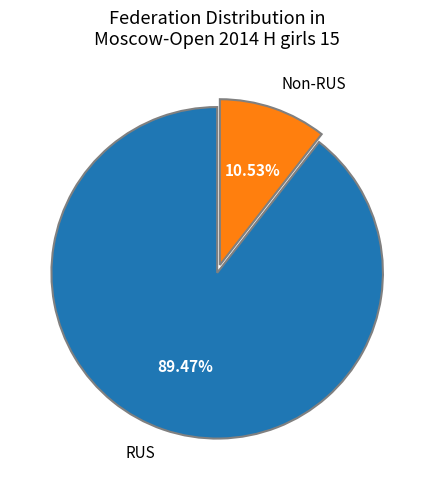

Does Non-RUS represent more than half of the total?

No